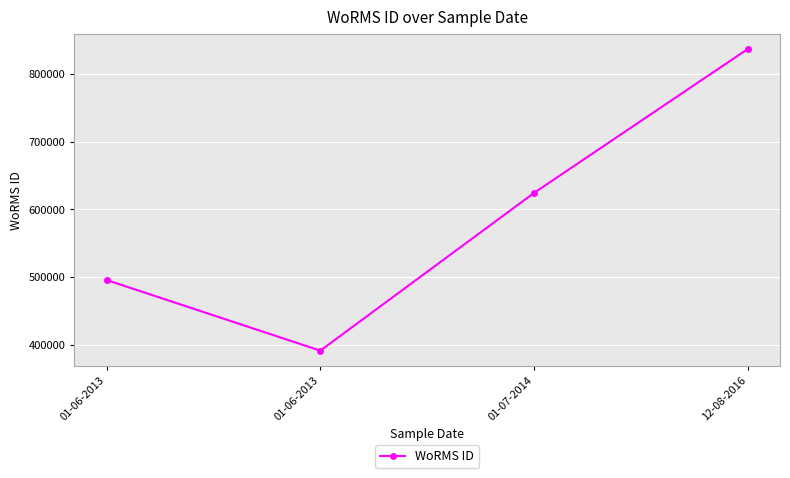

Does the chart have visible grid lines?

Yes